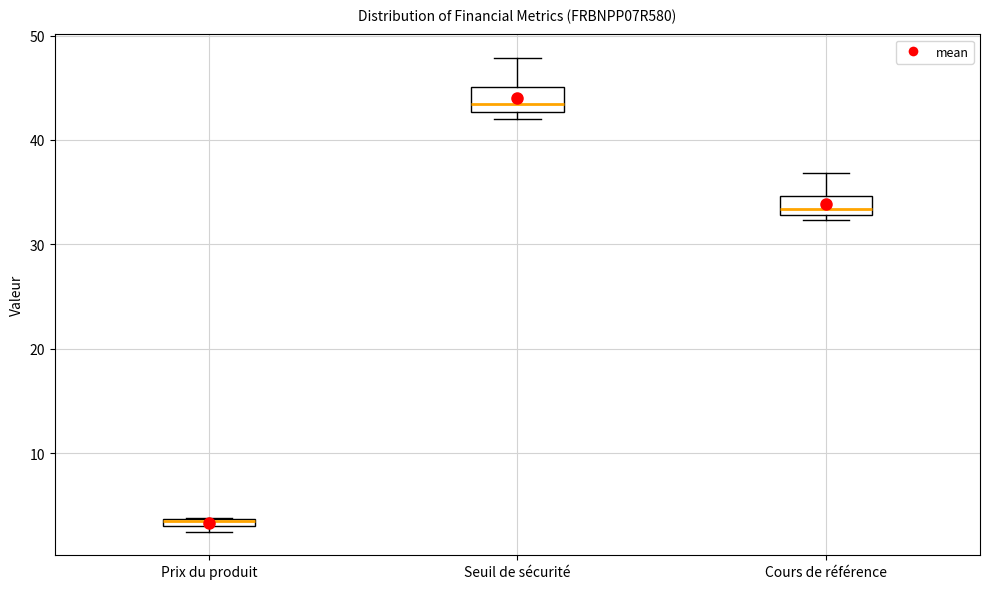

Where does the upper whisker of the box for Seuil de sécurité end on the y-axis? The values are not printed on the chart, so give them approximately, as read against the axis.

48